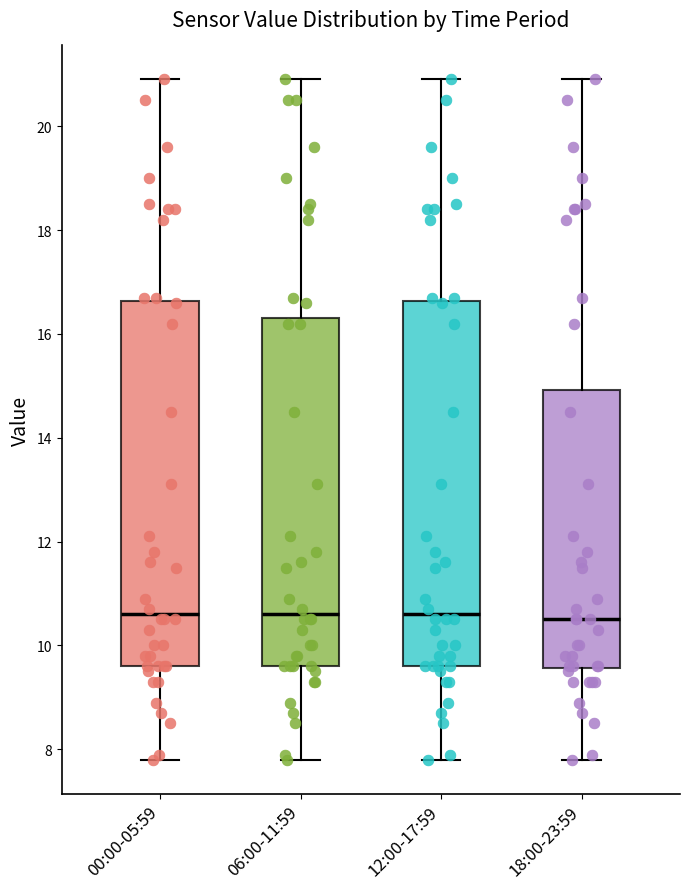

Reading left to right, read every box against the y-axis: the position of its median line, the range the box covers, and the ends of its whiskers. The values are not printed on the chart, so give them approximately, as read against the axis.

00:00-05:59: median 10.6, box 9.6 to 16.6, whiskers 7.8 to 21.0
06:00-11:59: median 10.6, box 9.6 to 16.4, whiskers 7.8 to 21.0
12:00-17:59: median 10.6, box 9.6 to 16.6, whiskers 7.8 to 21.0
18:00-23:59: median 10.6, box 9.6 to 15.0, whiskers 7.8 to 21.0